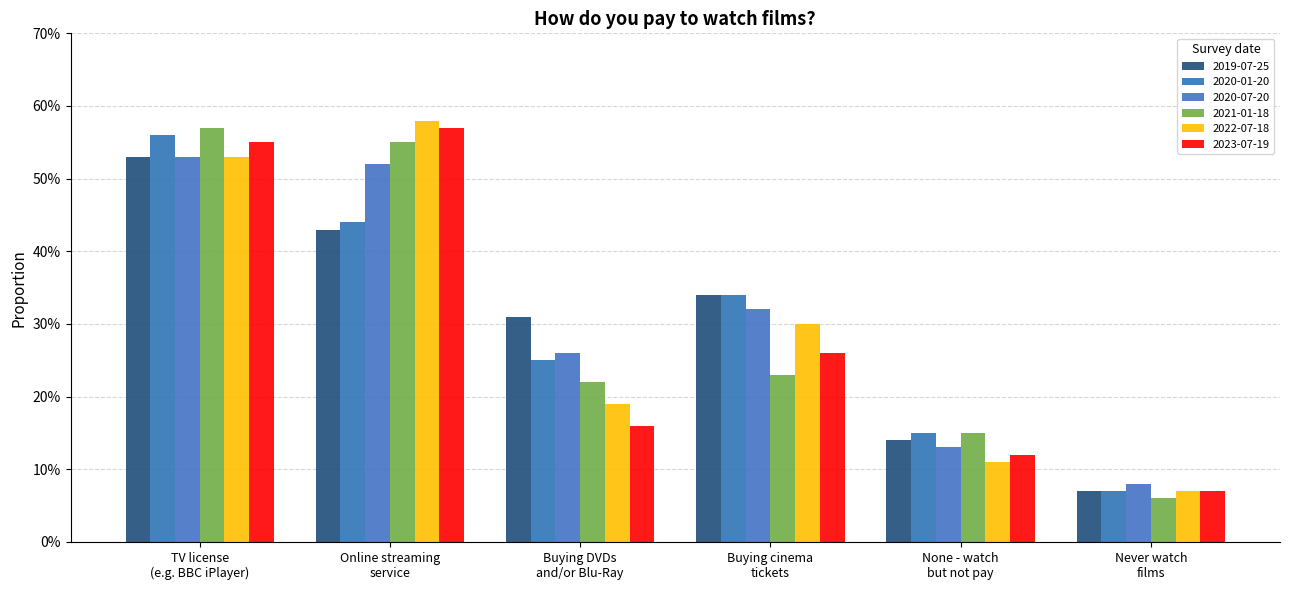

True or false: 2020-07-20 has a value of 0.1 at Buying cinema
tickets.

False